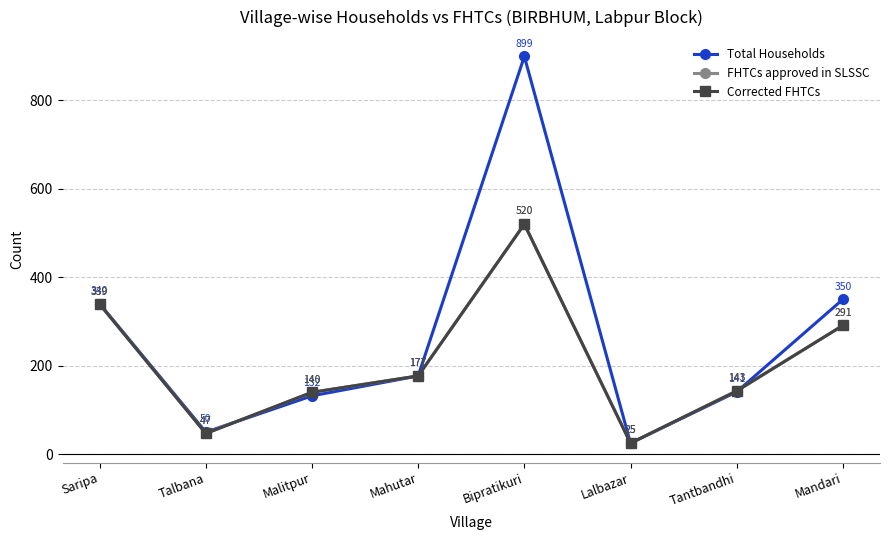

Which category has the lowest value in the FHTCs approved in SLSSC series?

Lalbazar